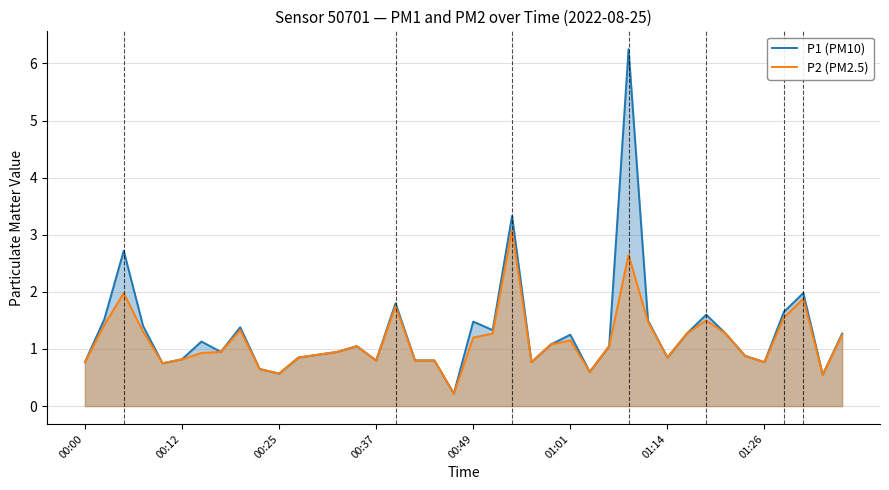

The value of P1 (PM10) at 00:49 is 0.3. True or false?

False